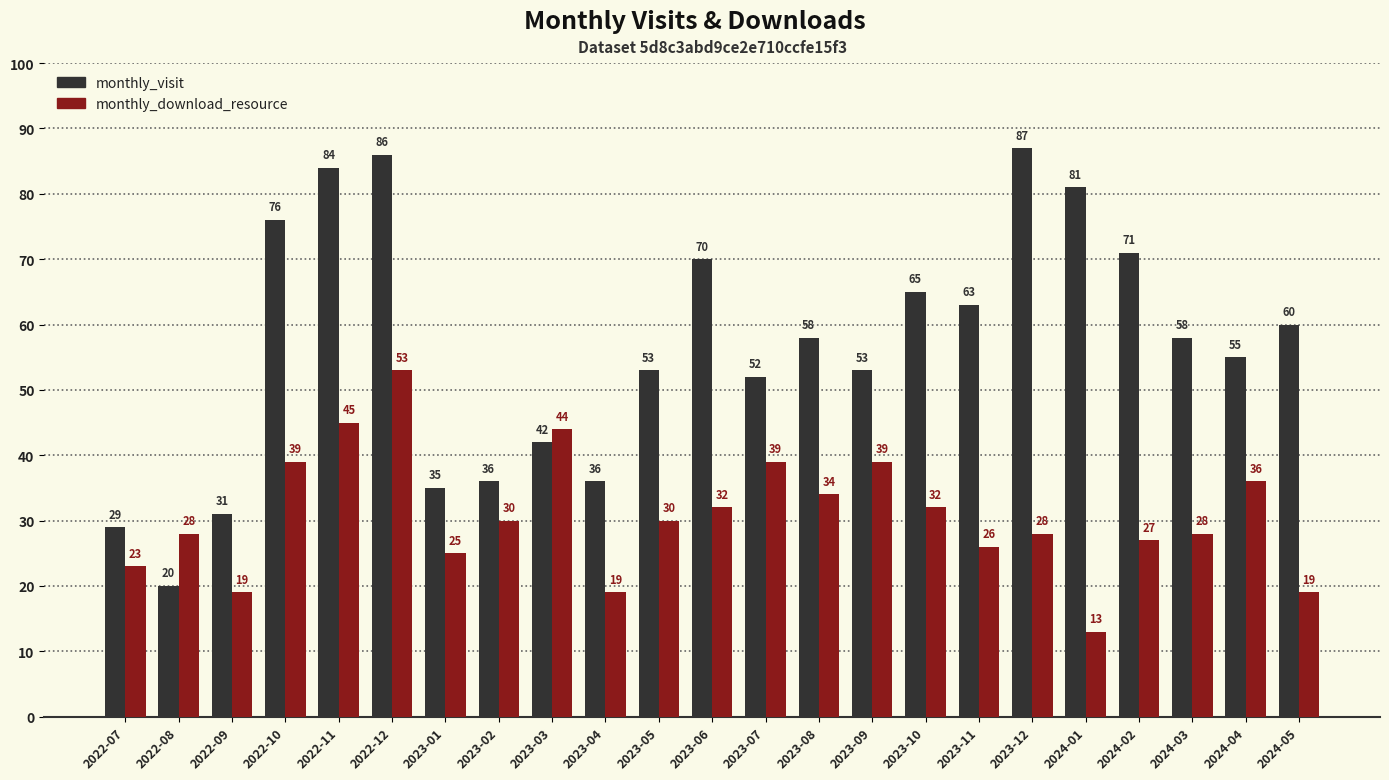

List the series in order of their overall mean, highest first.

monthly_visit, monthly_download_resource